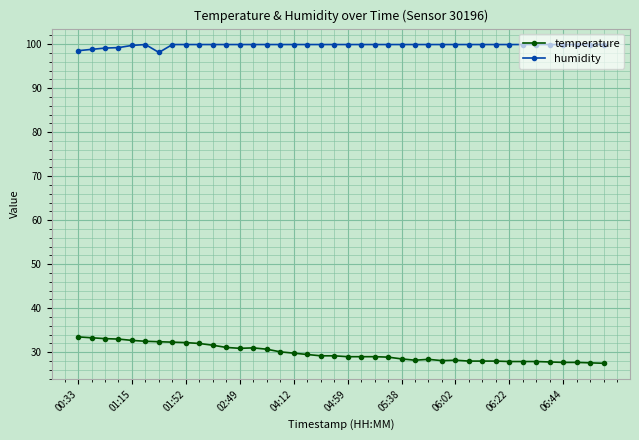

True or false: humidity has more than 0 interior local peaks.

True